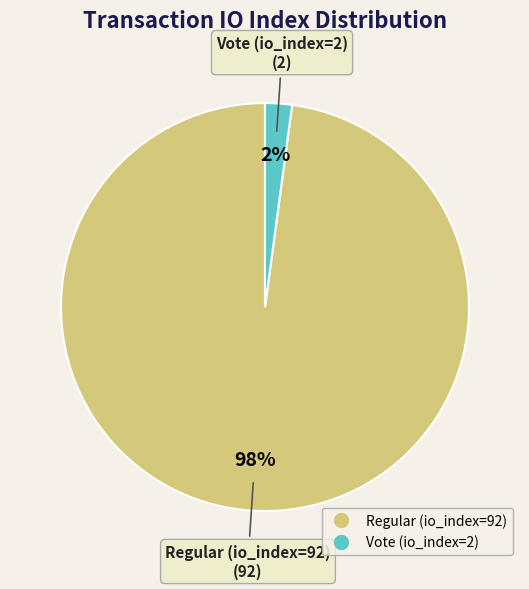

Which has a higher value, Vote (io_index=2) or Regular (io_index=92)?

Regular (io_index=92)